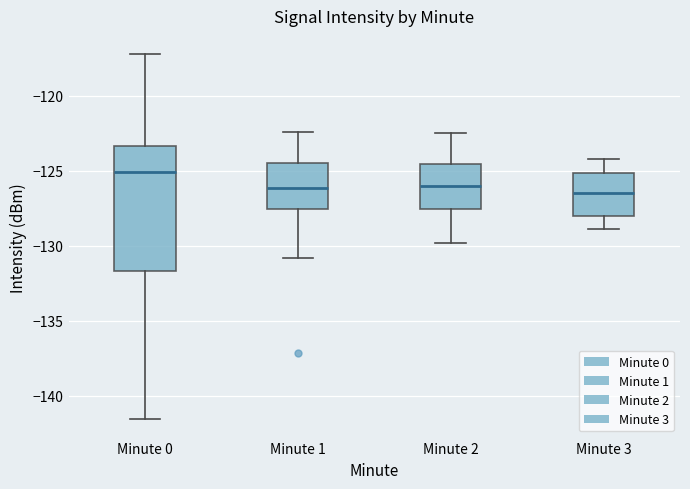

Reading left to right, transcribe this box plot: for each box, give where its median line is, the range the box spans, and where its two whiskers end, as read against the y-axis. The values are not printed on the chart, so give them approximately, as read against the axis.

Minute 0: median -125.0, box -131.5 to -123.5, whiskers -141.5 to -117.0
Minute 1: median -126.0, box -127.5 to -124.5, whiskers -131.0 to -122.5
Minute 2: median -126.0, box -127.5 to -124.5, whiskers -130.0 to -122.5
Minute 3: median -126.5, box -128.0 to -125.0, whiskers -129.0 to -124.0